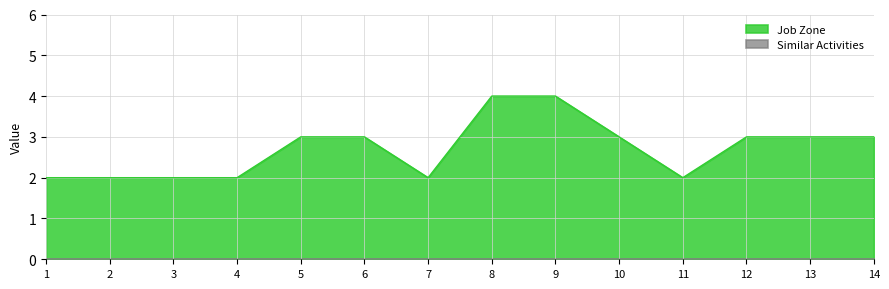

What is the difference between the highest and lowest values at 9?

4